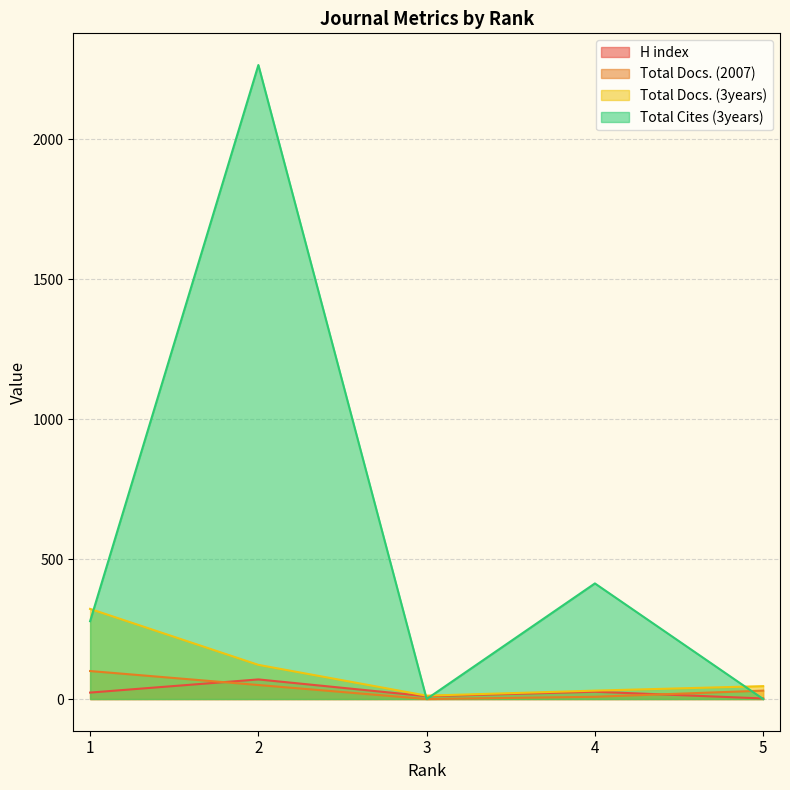

What are all the series names shown in the legend?

H index, Total Docs. (2007), Total Docs. (3years), Total Cites (3years)